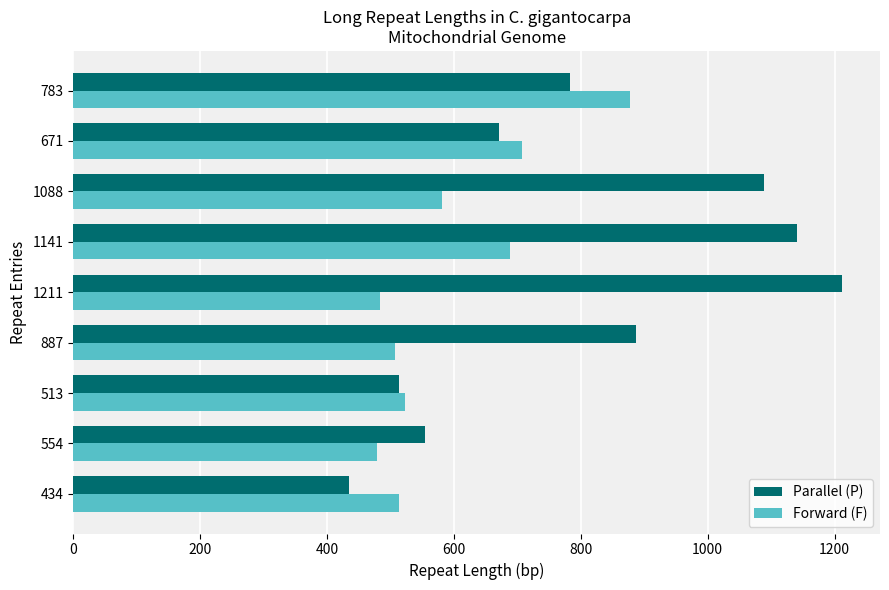

How many categories are shown in the chart?

9